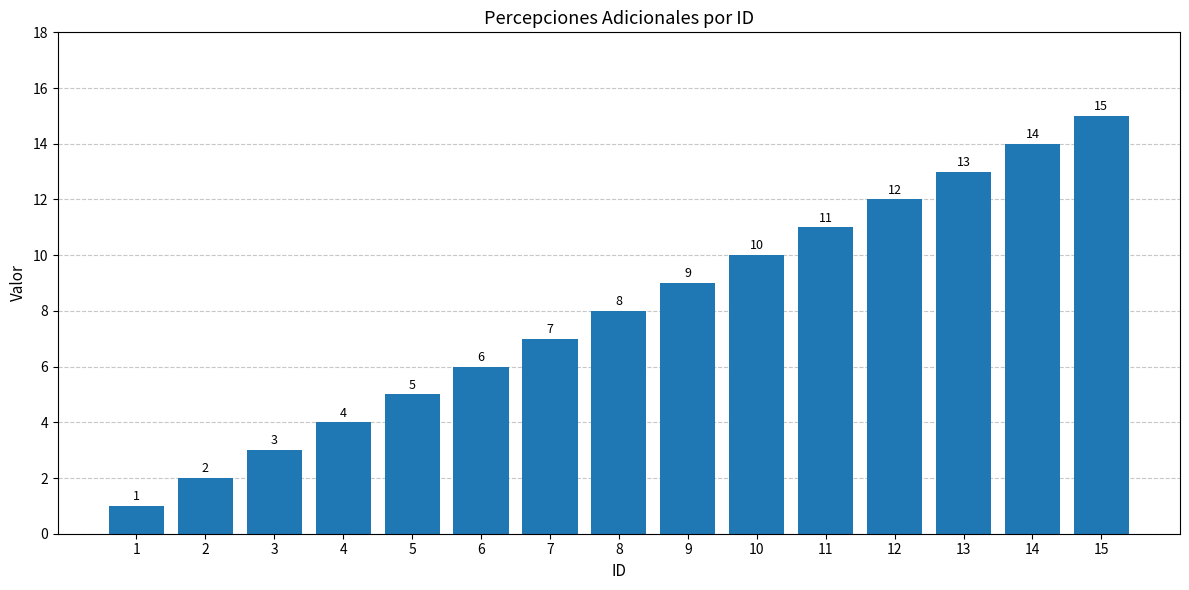

What is the average value?

8